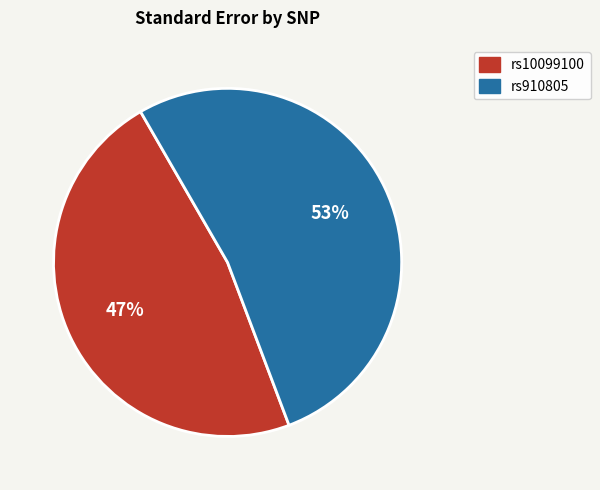

To the nearest percent, what portion does rs910805 represent?

53%